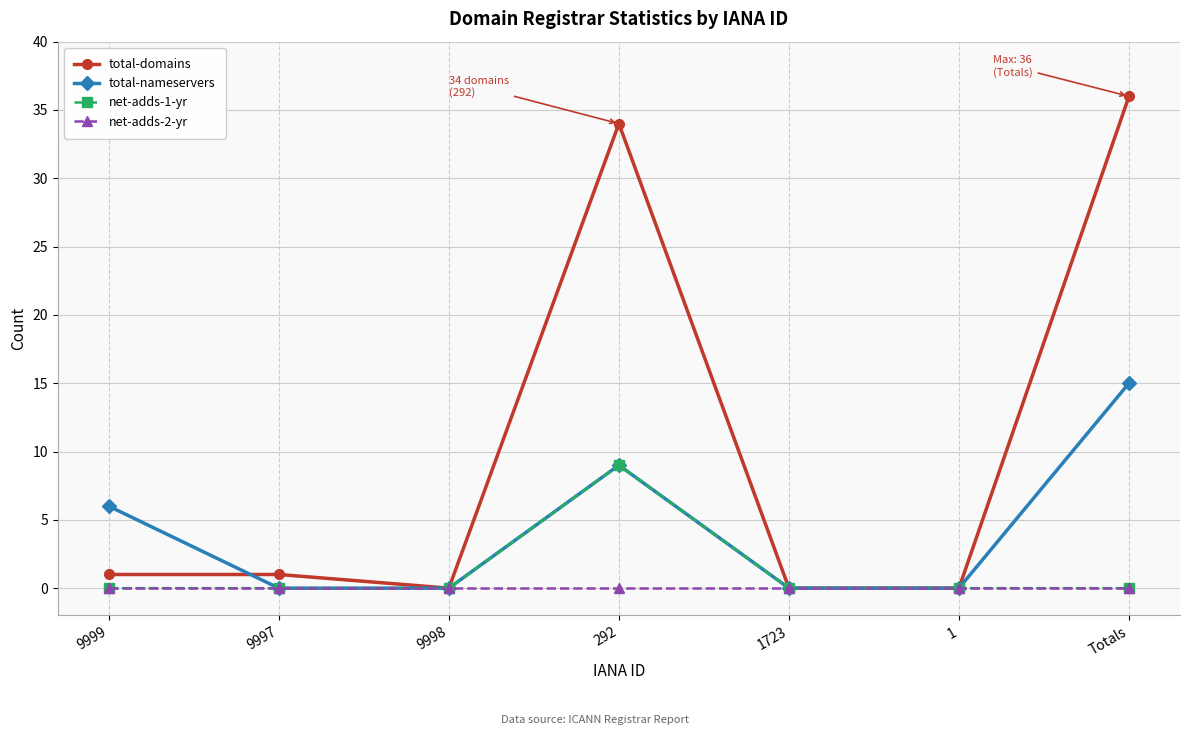

How many data points does each series have?

7